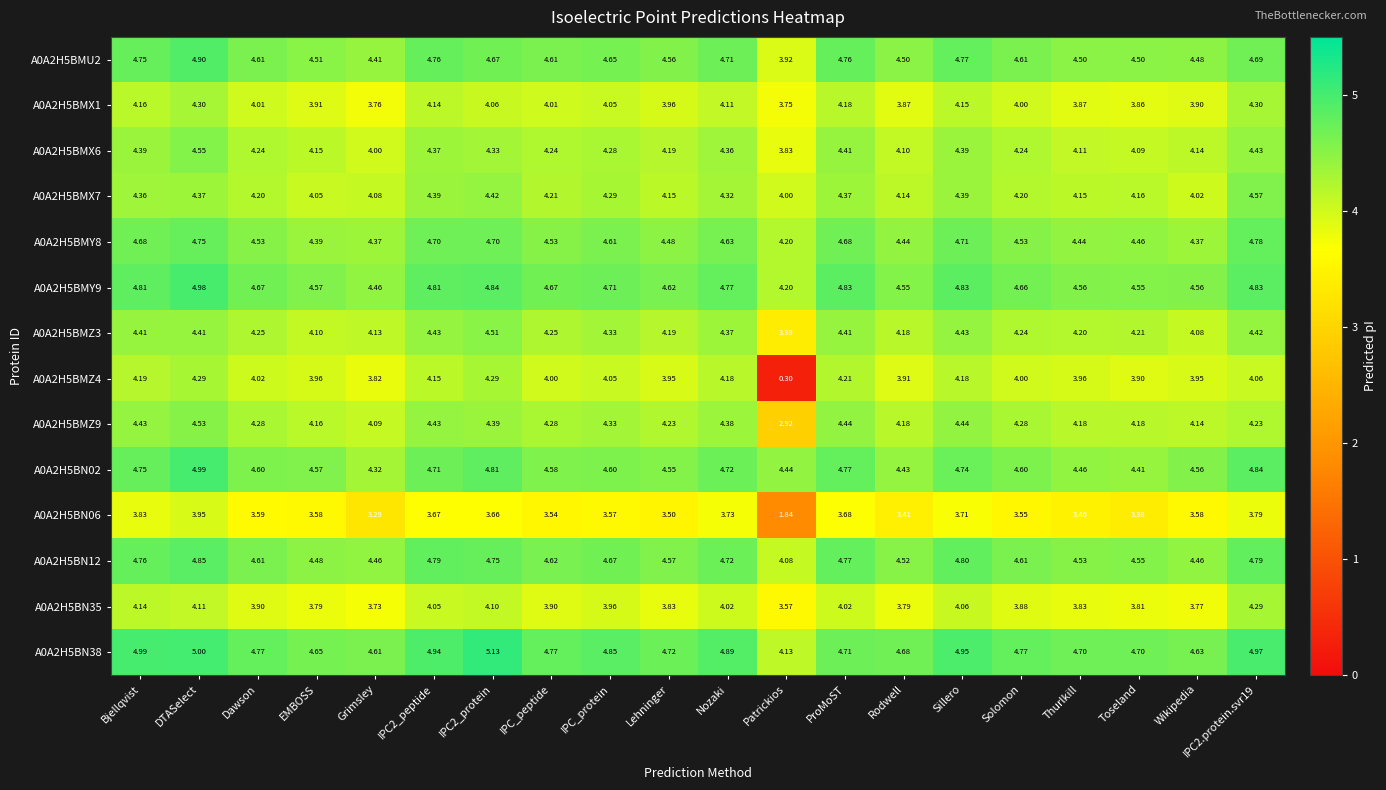

Is the value of A0A2H5BN35 at Nozaki greater than the value of A0A2H5BN02 at Sillero?

No